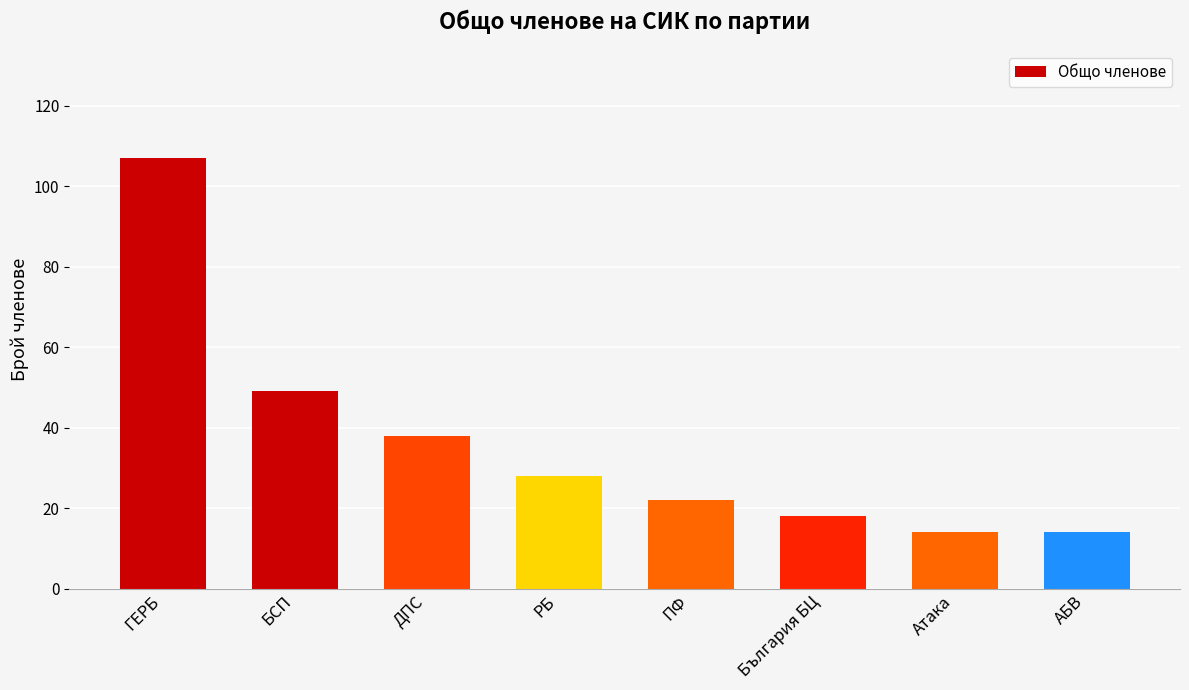

At which category does the chart reach its peak across all series?

ГЕРБ